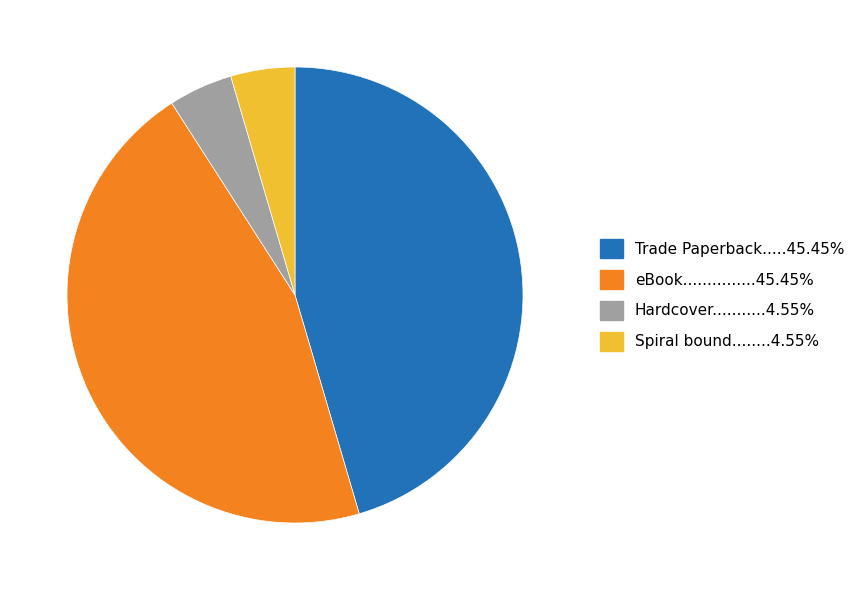

Is there a majority slice in this chart?

No